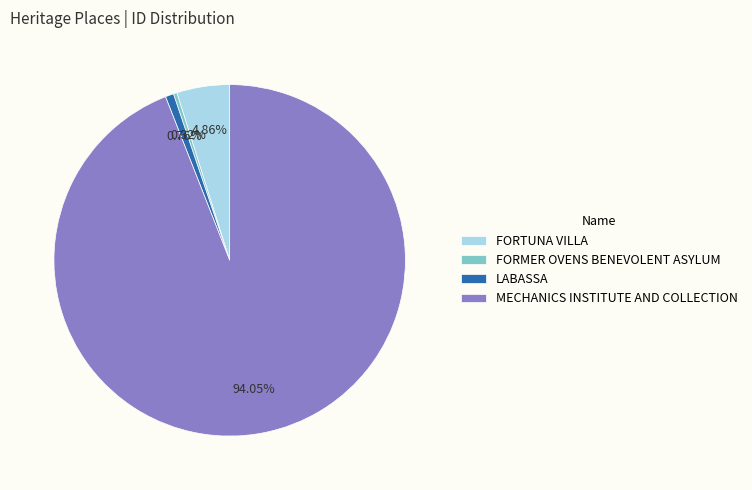

What is the largest slice in the pie chart?

MECHANICS INSTITUTE AND COLLECTION